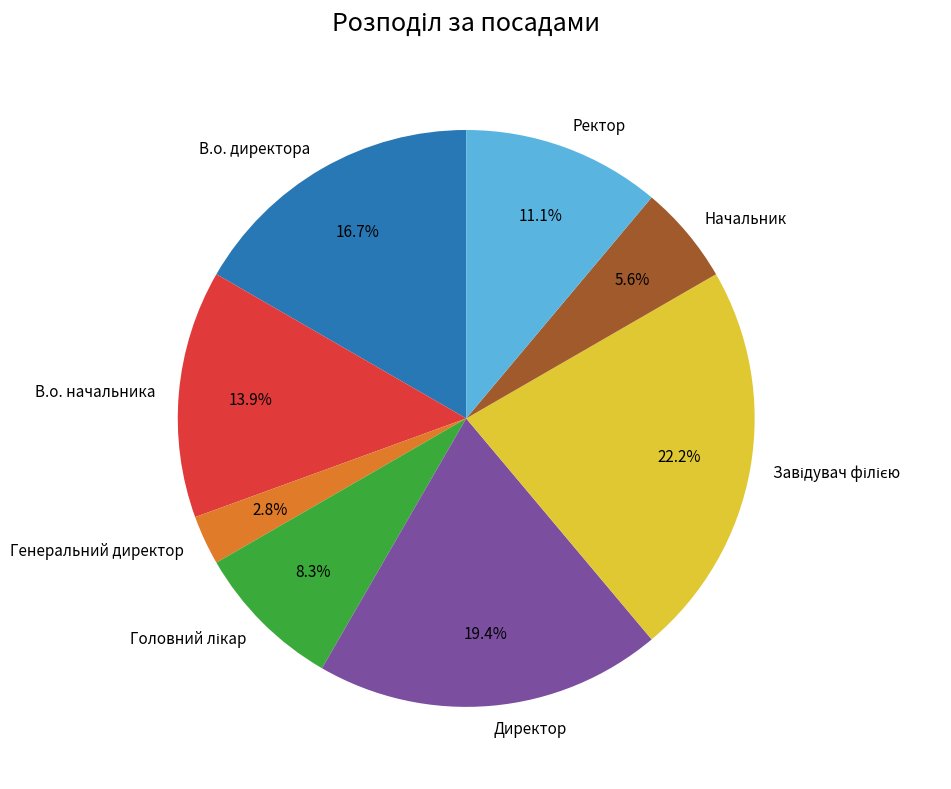

To the nearest percent, what is the average slice percentage?

12%